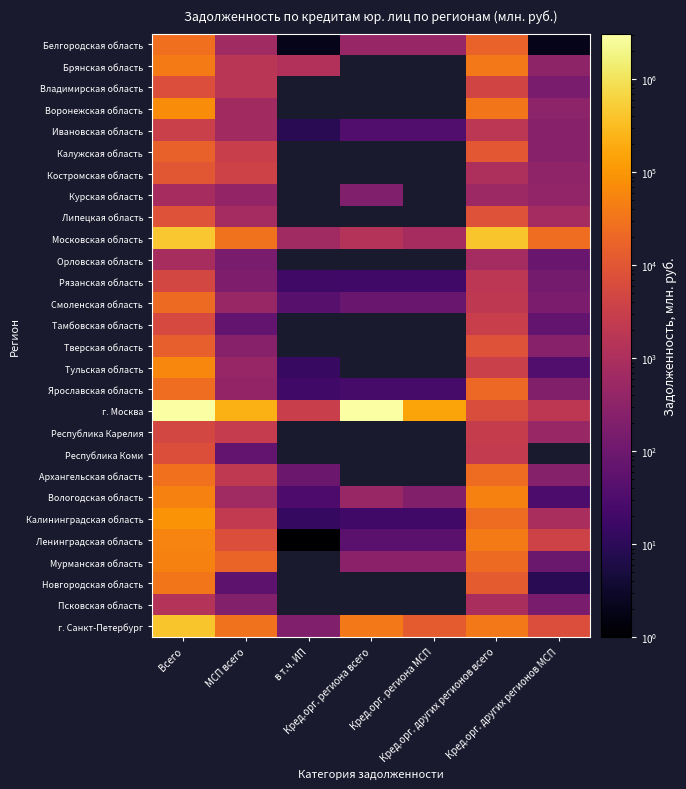

Which series changed the most between Всего and в т.ч. ИП?

г. Москва